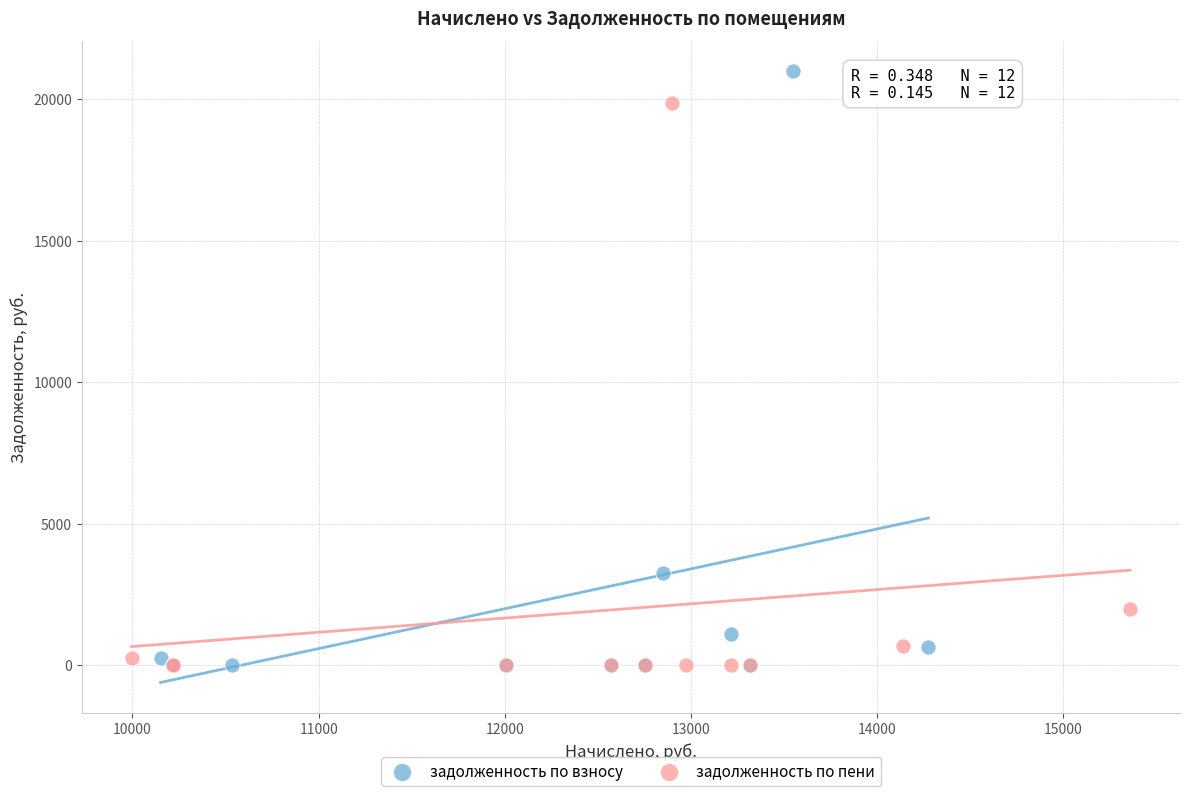

Which series contains the highest Y value?

задолженность по взносу